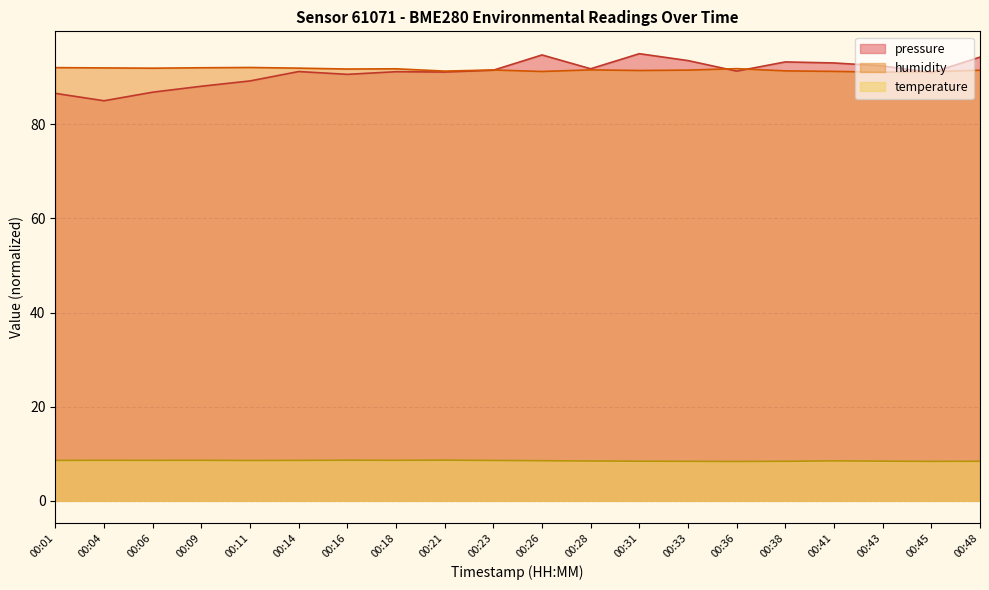

What is the sum of the pressure values at 00:14 and 00:16?

181.8